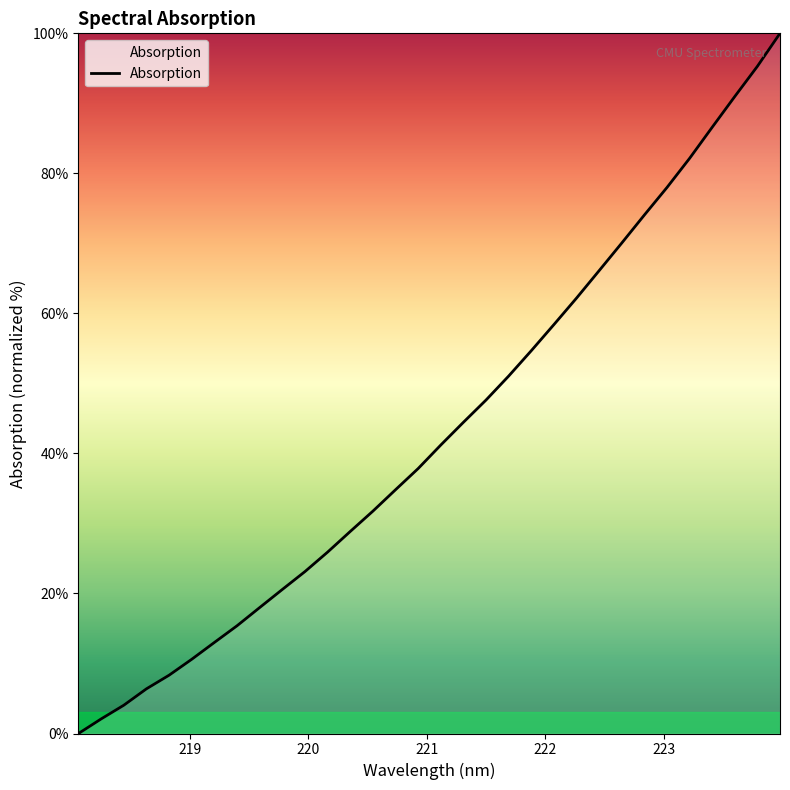

What is the greatest value displayed?

100.0